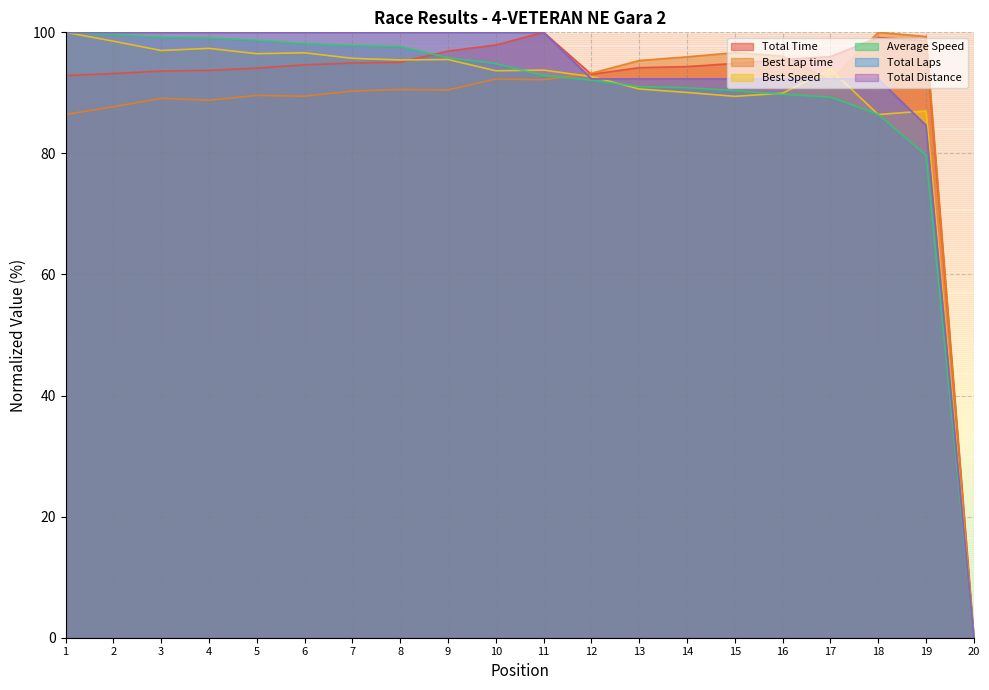

At which label is Total Distance closest to 50?

19